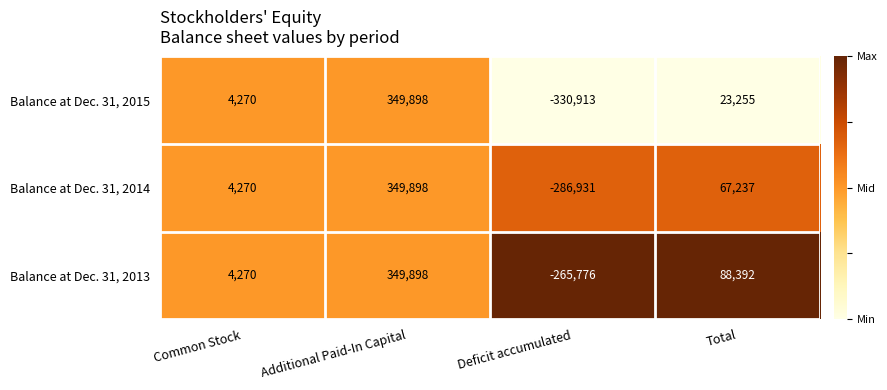

The Balance at Dec. 31, 2015 series shows 6532 at Common Stock. True or false?

False